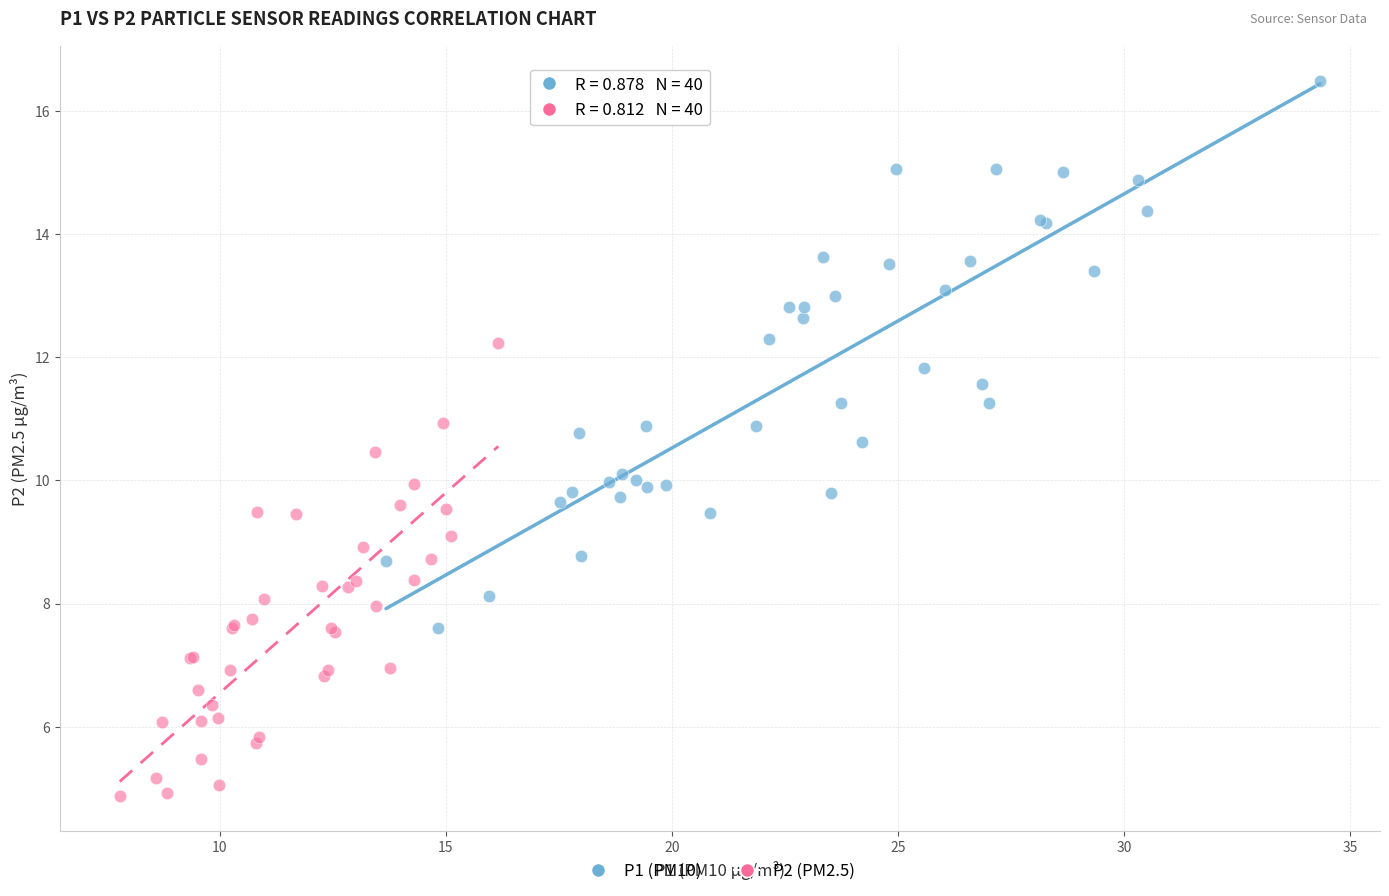

Which series contains the highest Y value?

P1 (PM10)